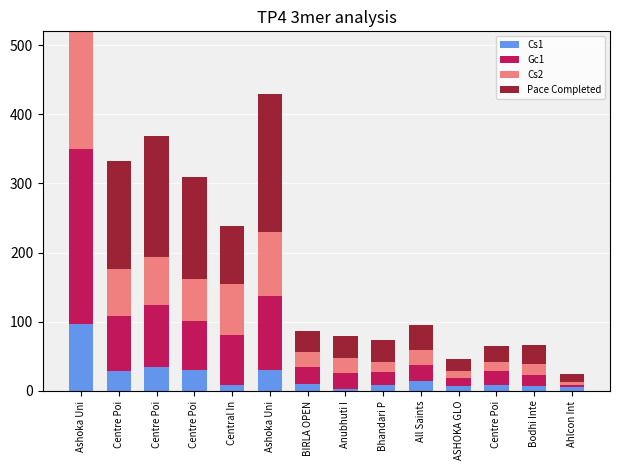

What is the total value across all series at Centre Poi?

333